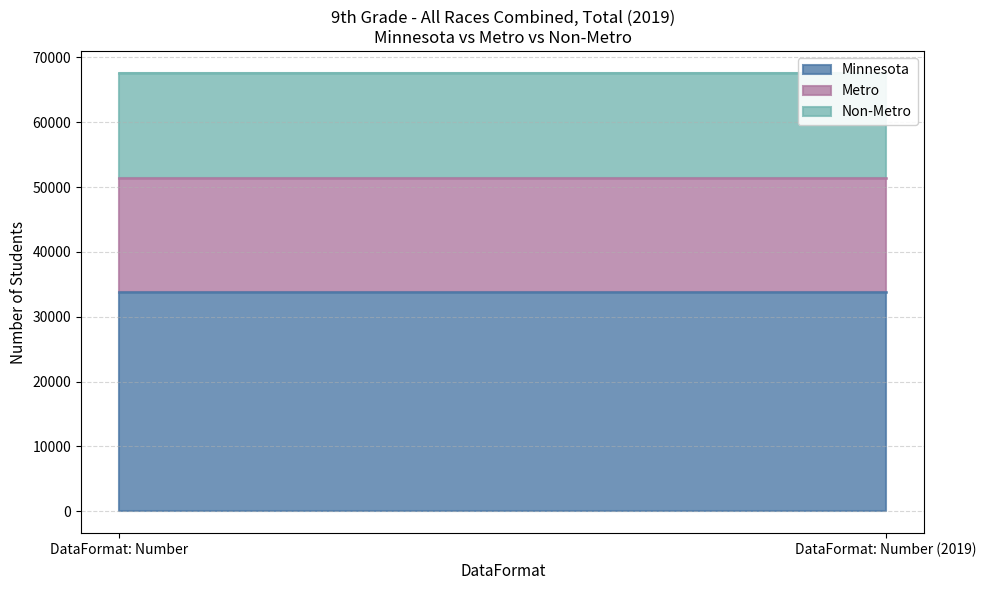

What is the approximate value of Minnesota at Number?

33815.0